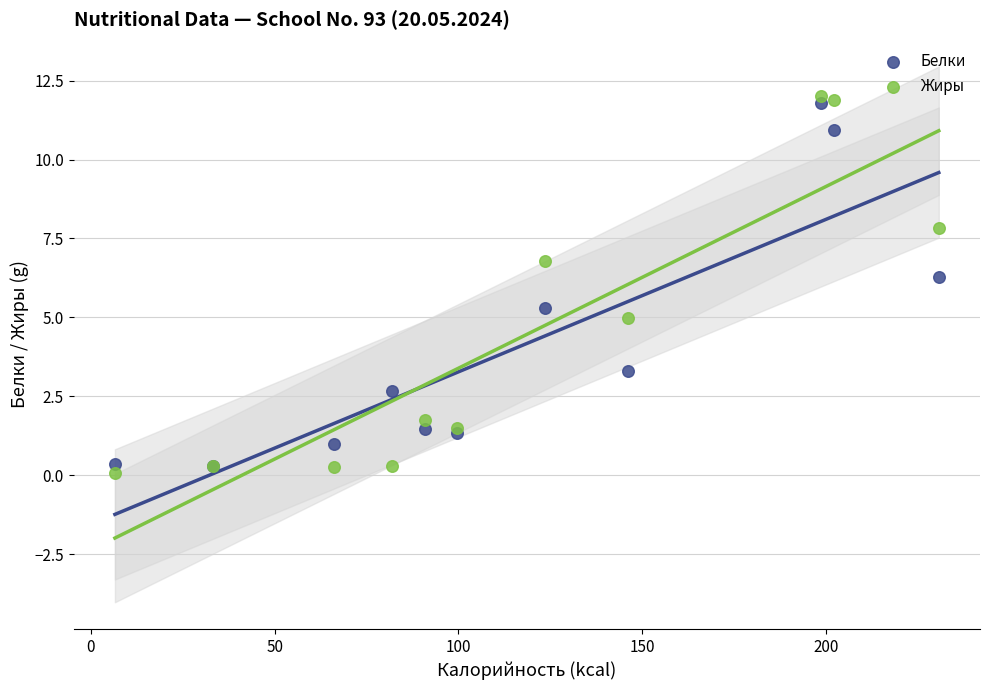

What are all the series names shown in the legend?

Белки, Жиры